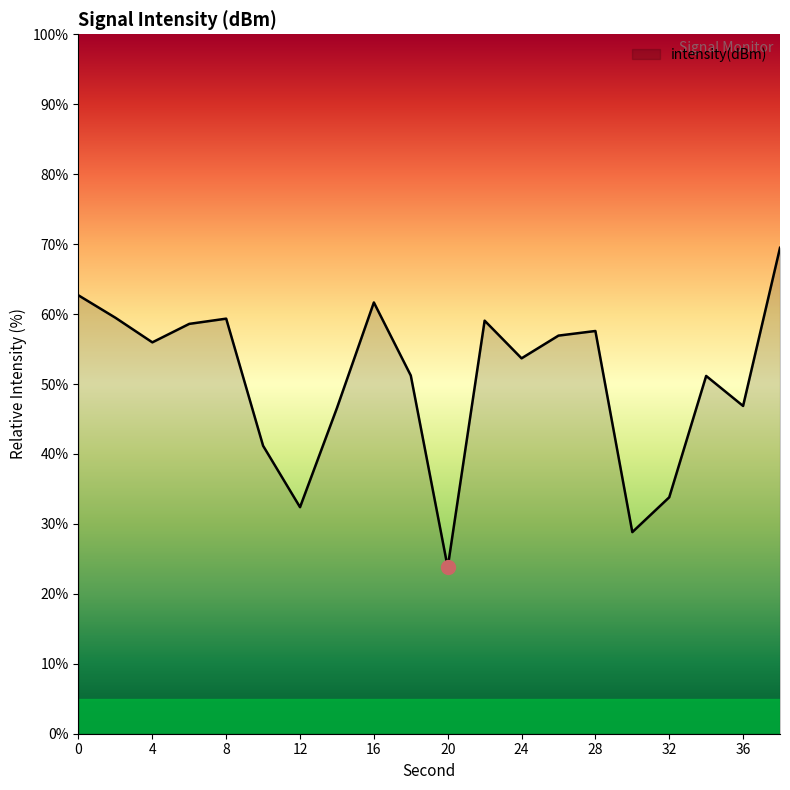

What is the maximum value shown in the chart?

69.5